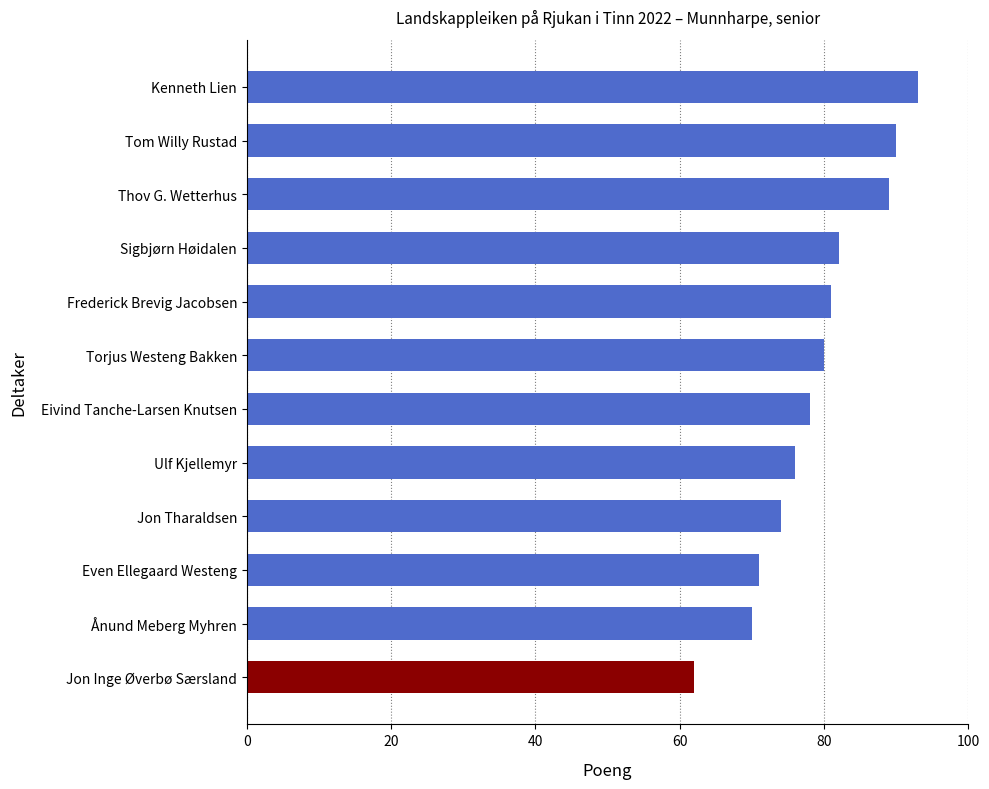

Count the number of categories in the chart.

12